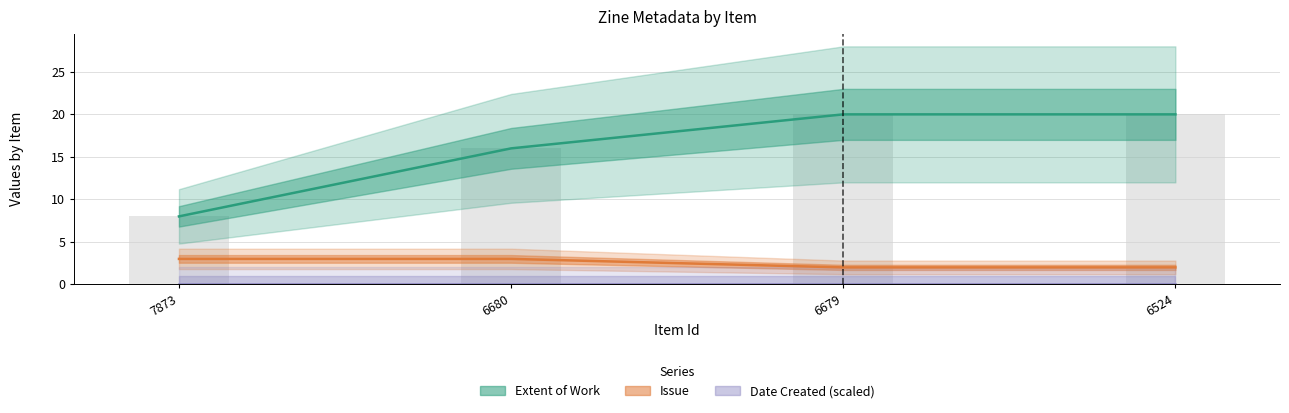

At 6680, list the series in order from smallest to largest.

Date Created (scaled), Issue, Extent of Work